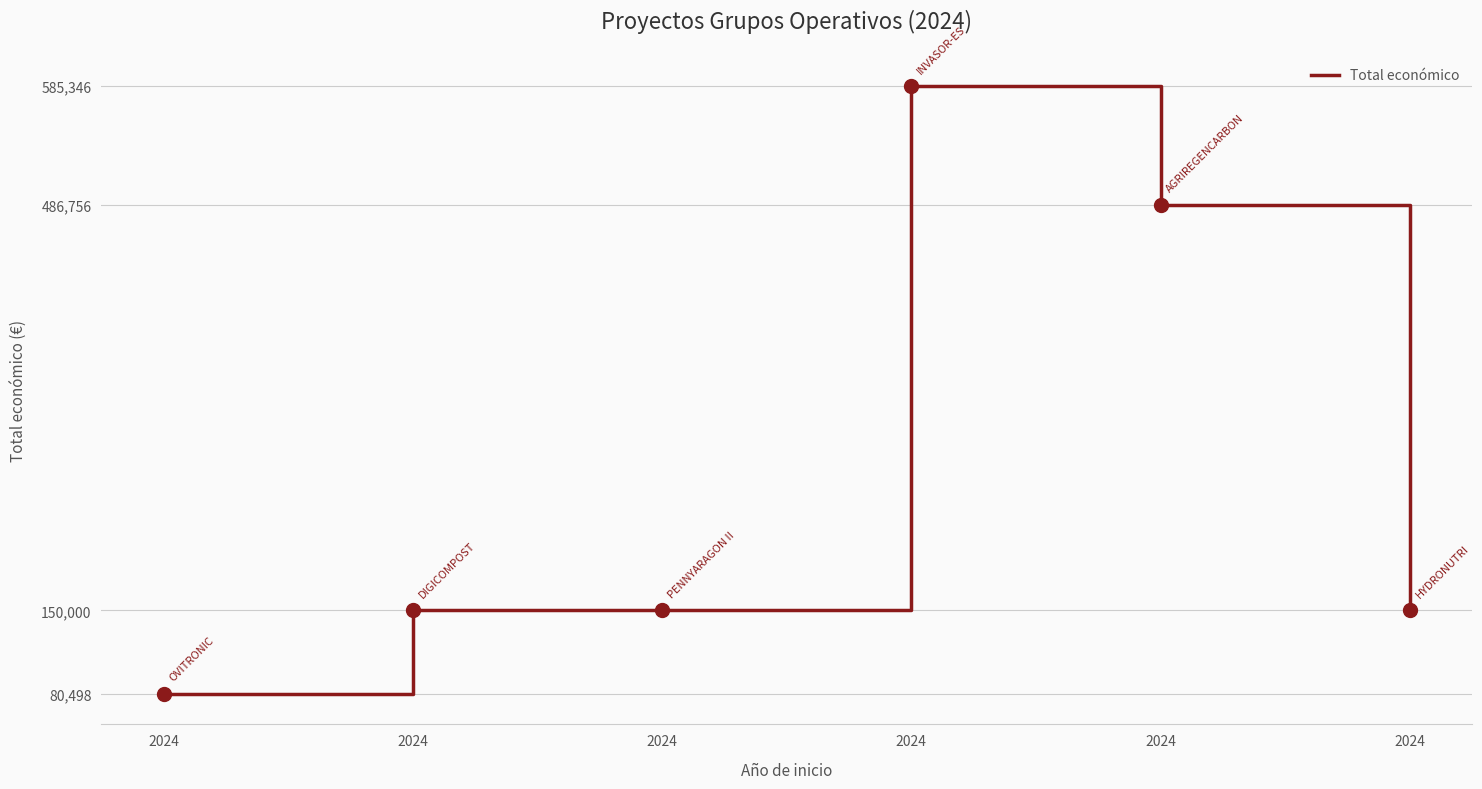

How many points are higher than both their immediate neighbors (excluding endpoints)?

1